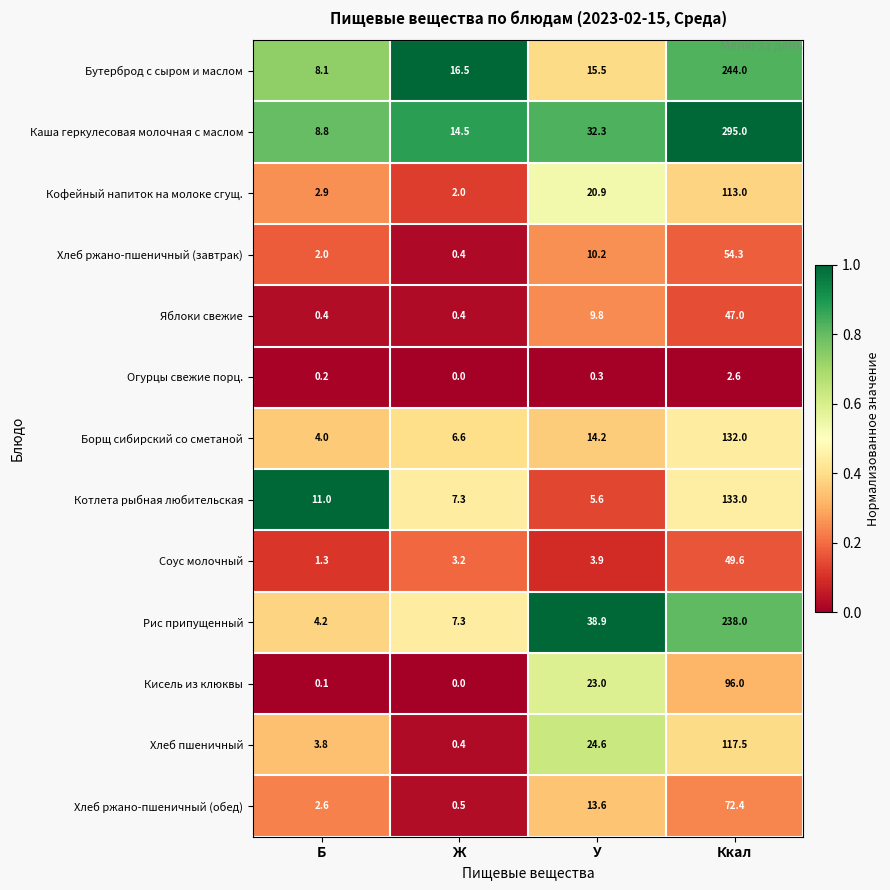

Count the number of data series in this chart.

13